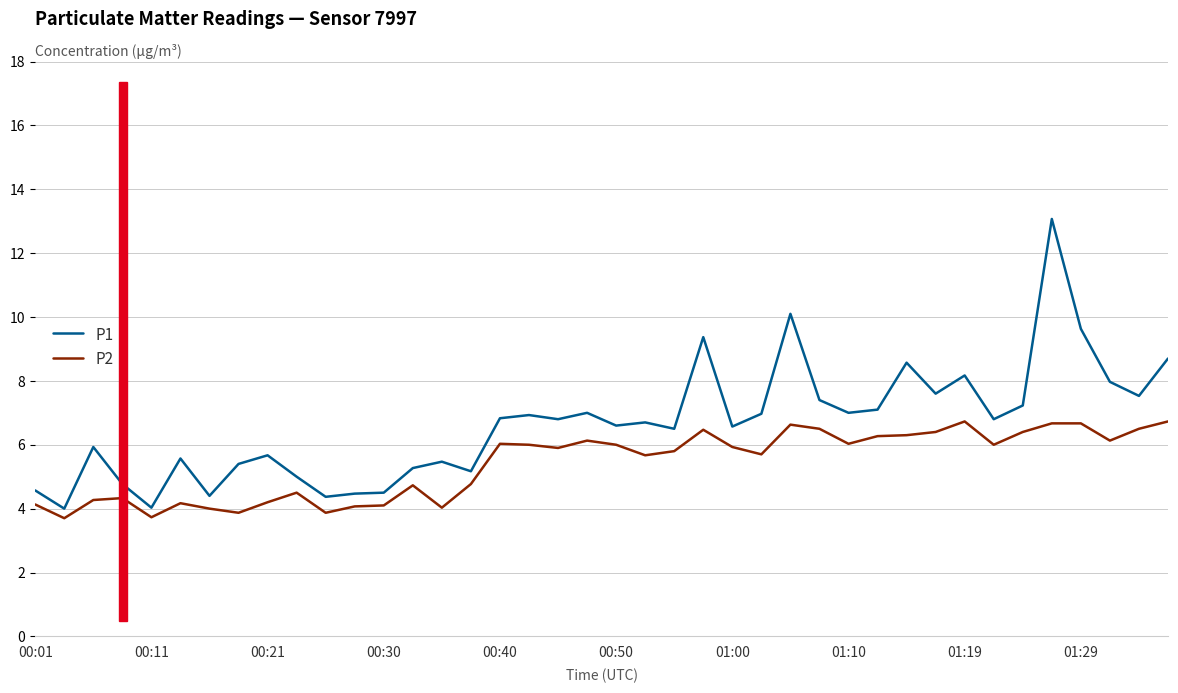

At which category is the sum across all series the highest?

35